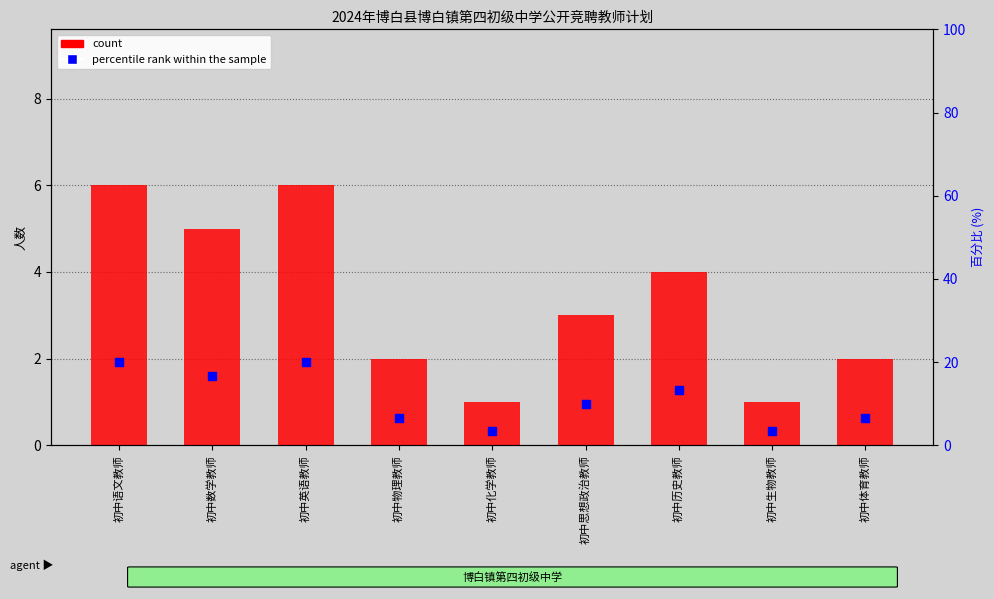

What is the total value across all series at 初中物理教师?

8.7